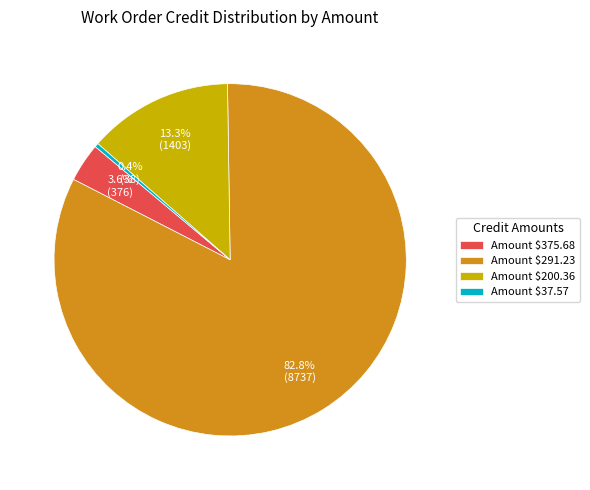

What is the largest slice in the pie chart?

Amount $291.23